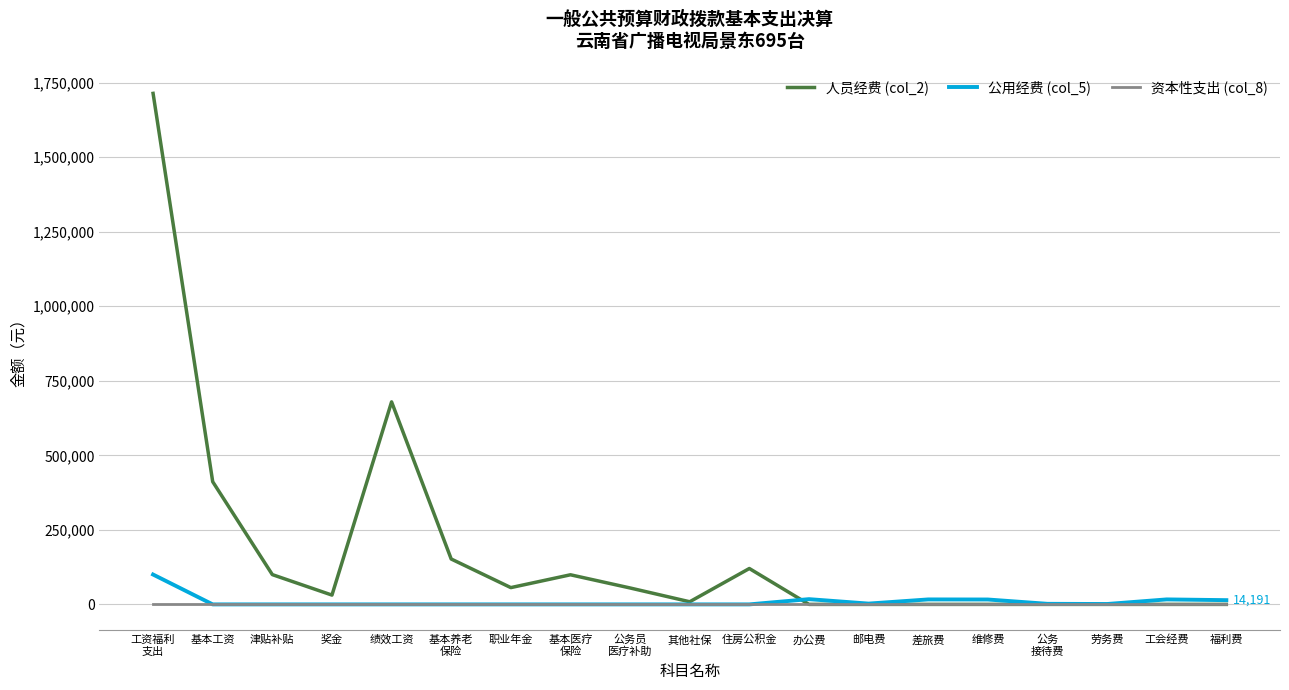

Which series has the largest total across all categories?

人员经费 (col_2)